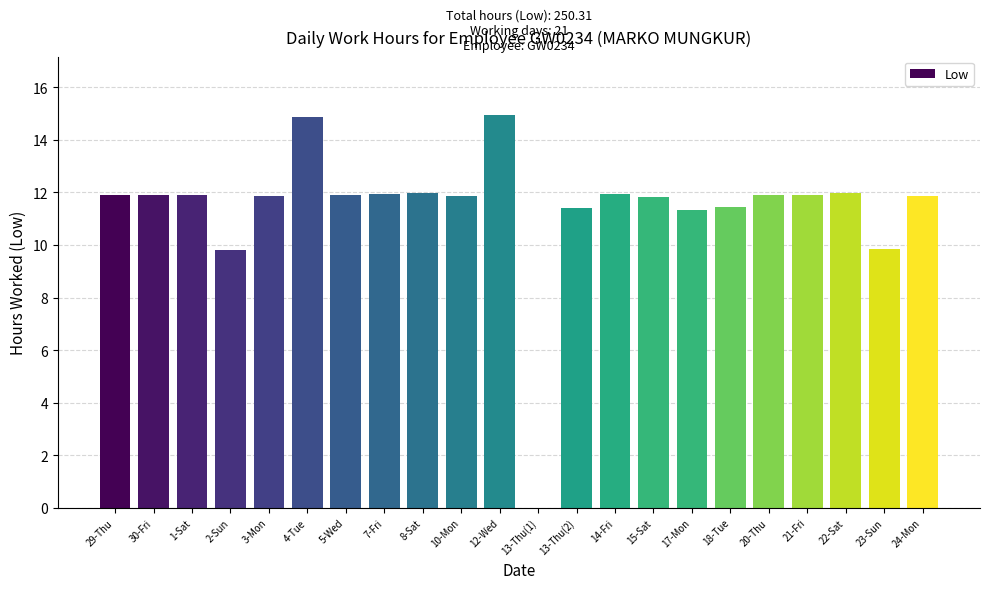

What is the sum of the values at 4-Tue and 13-Thu(2)?

26.3